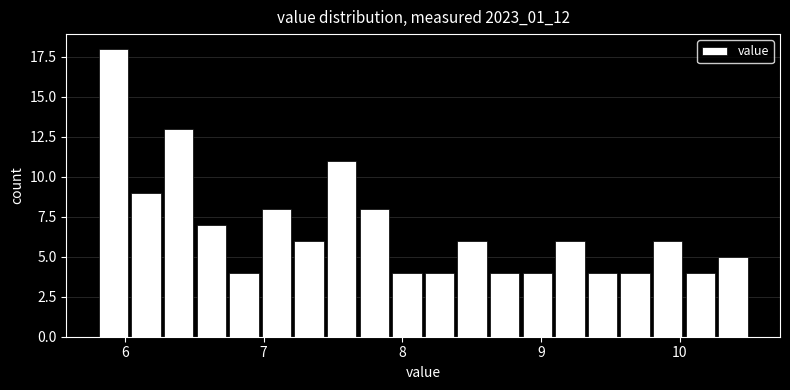

Around what value on the x-axis is the tallest bar? Give the approximate position of its centre, as read against the axis.

5.9